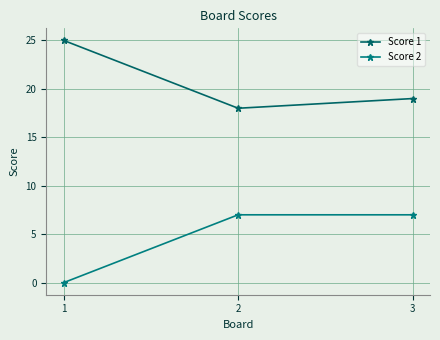

How many categories are shown in the chart?

3